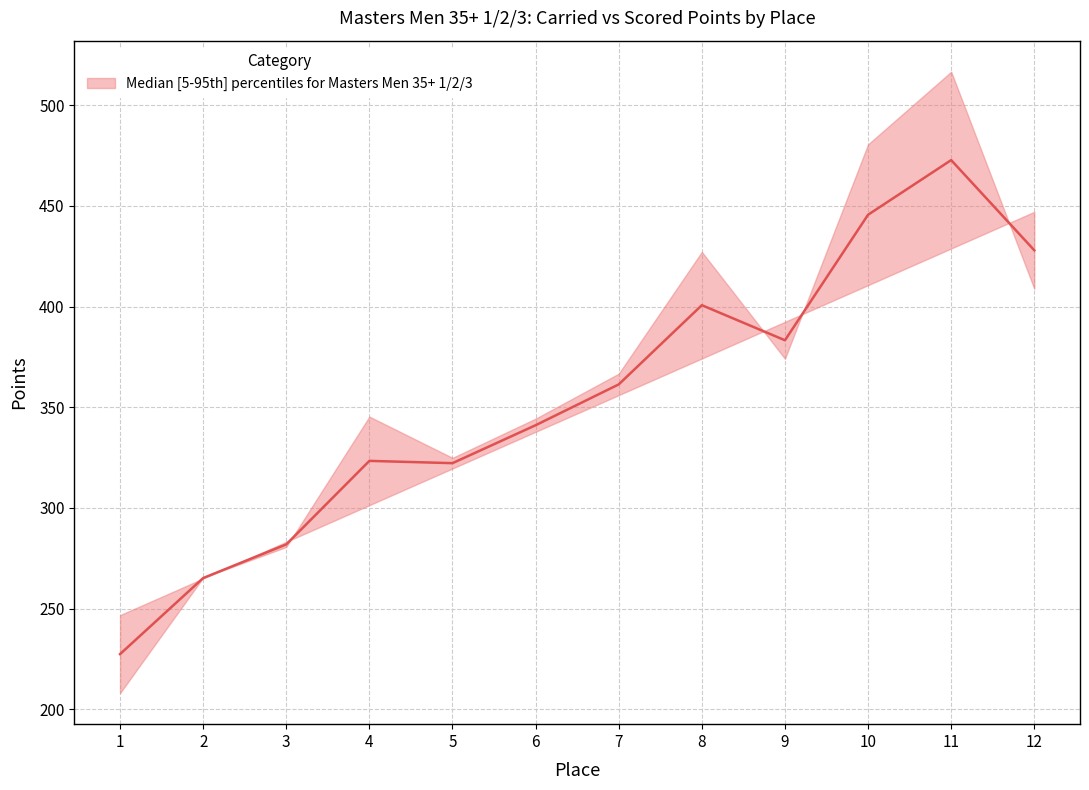

What is the ratio of the value at 3 to the value at 7?

0.8